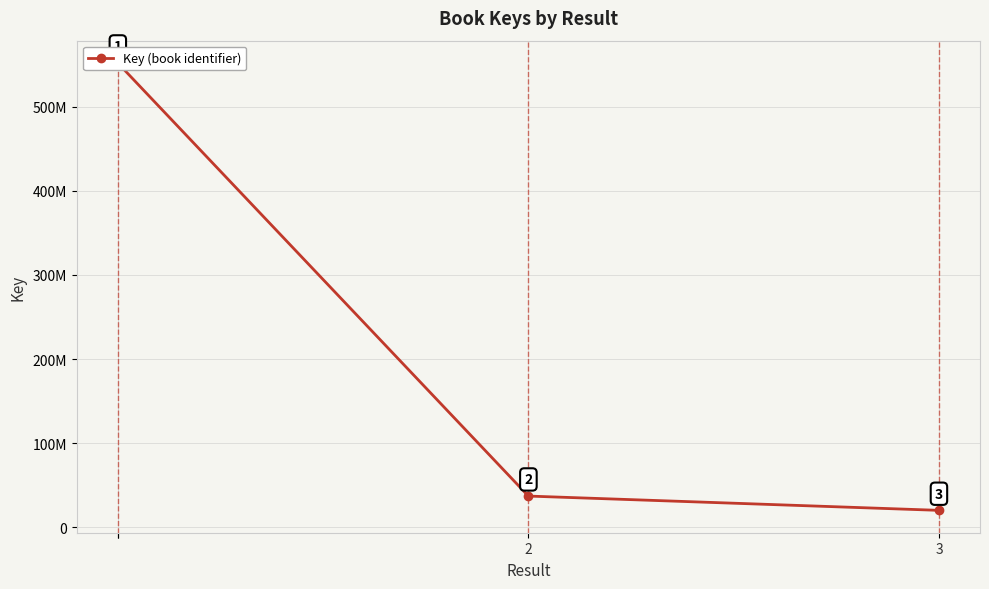

What is the greatest value displayed?

551760645